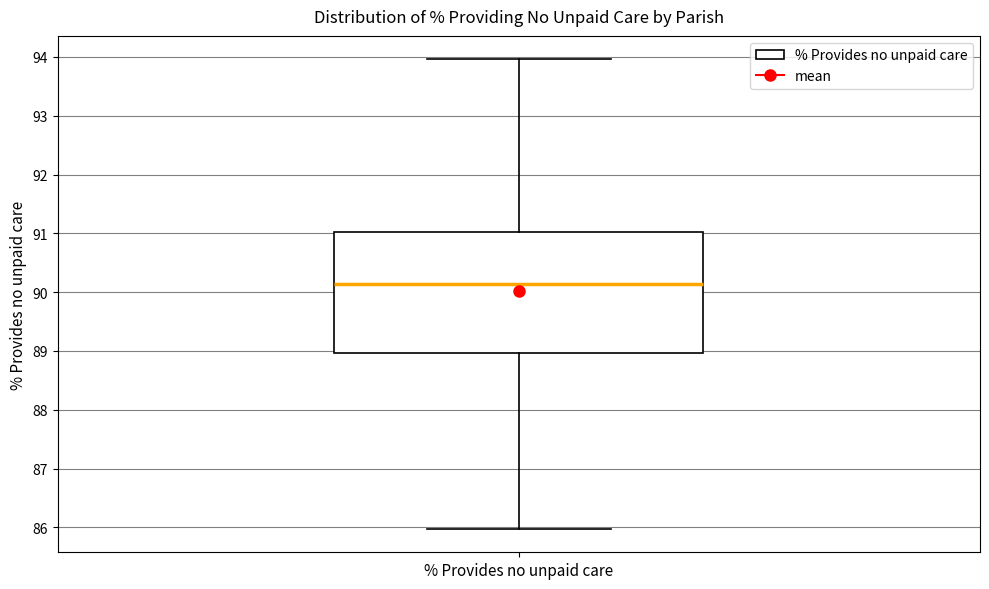

Transcribe this box plot: give where the median line is, the range the box spans, and where the two whiskers end, as read against the y-axis. The values are not printed on the chart, so give them approximately, as read against the axis.

median 90.1, box 89.0 to 91.0, whiskers 86.0 to 94.0